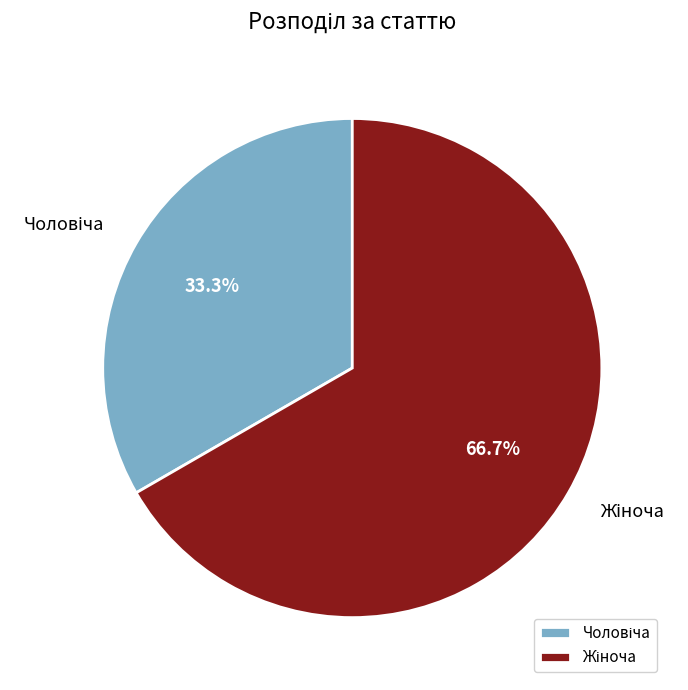

Is there a majority slice in this chart?

Yes